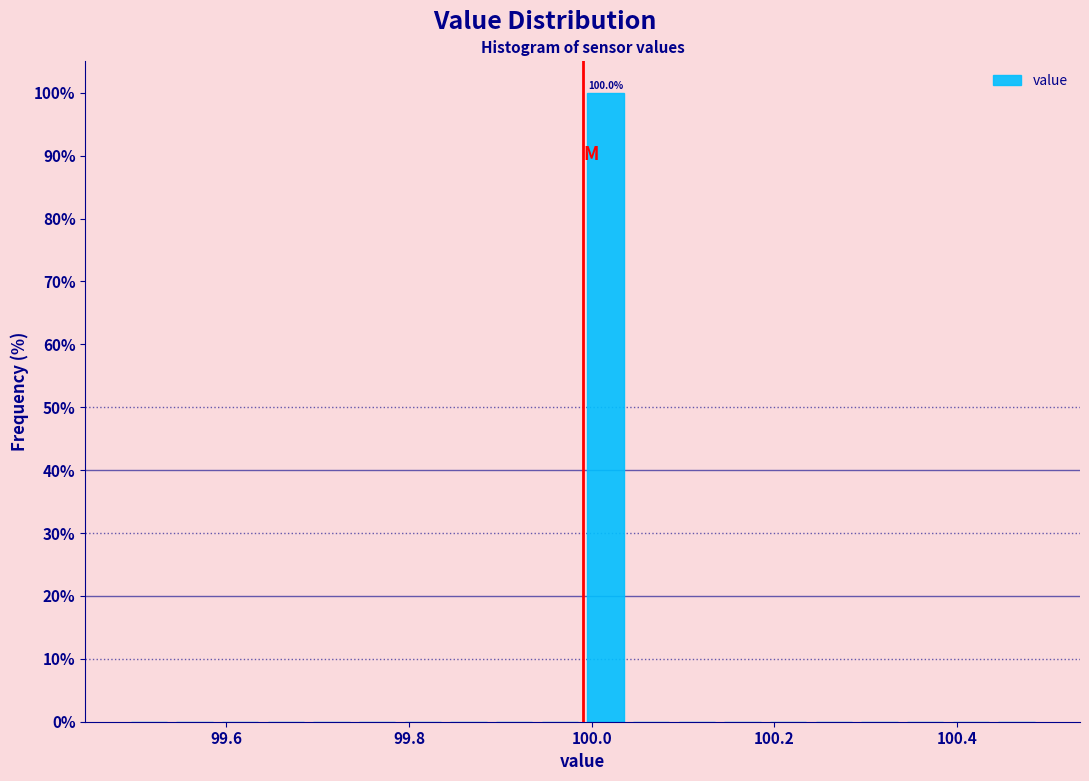

Read against the x-axis, roughly where is the centre of the tallest bar?

100.02